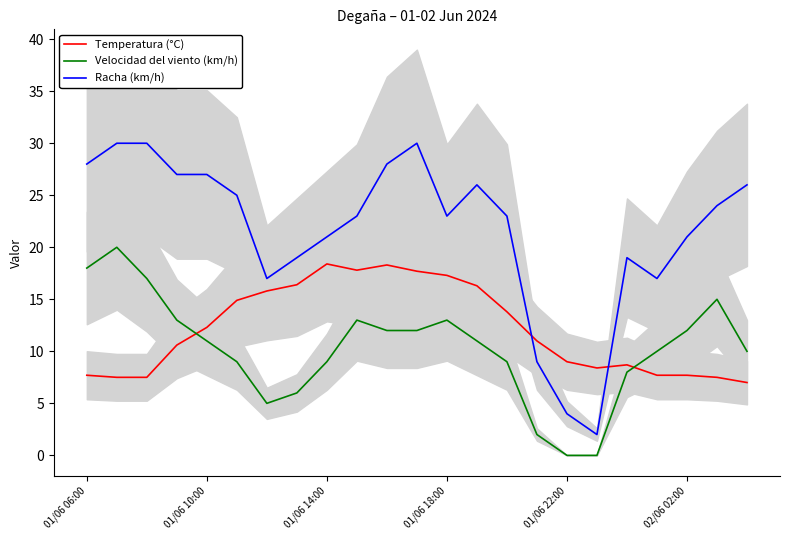

True or false: Velocidad del viento (km/h) has more than 2 interior local peaks.

True